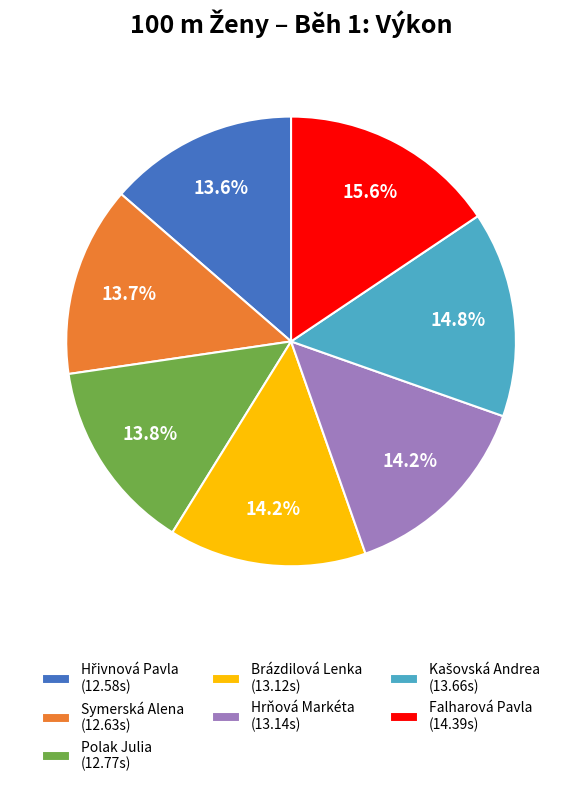

Is there a majority slice in this chart?

No